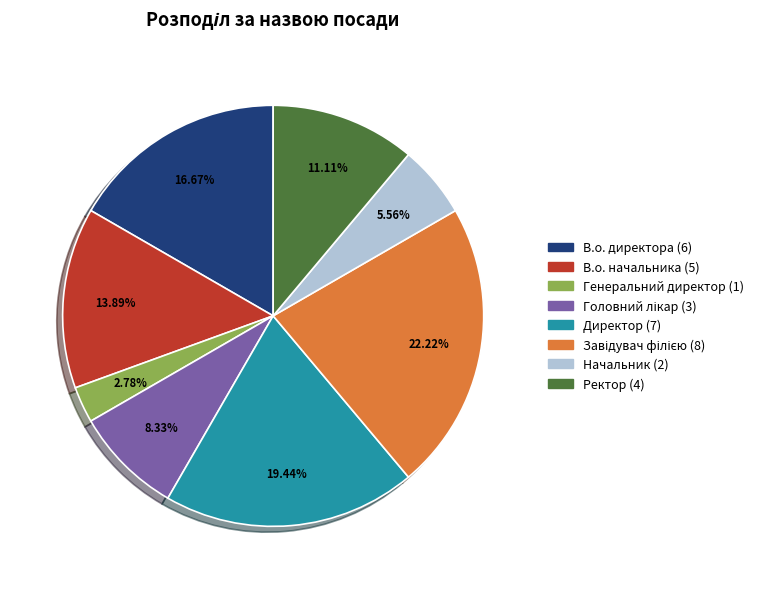

Count the number of slices in the pie.

8